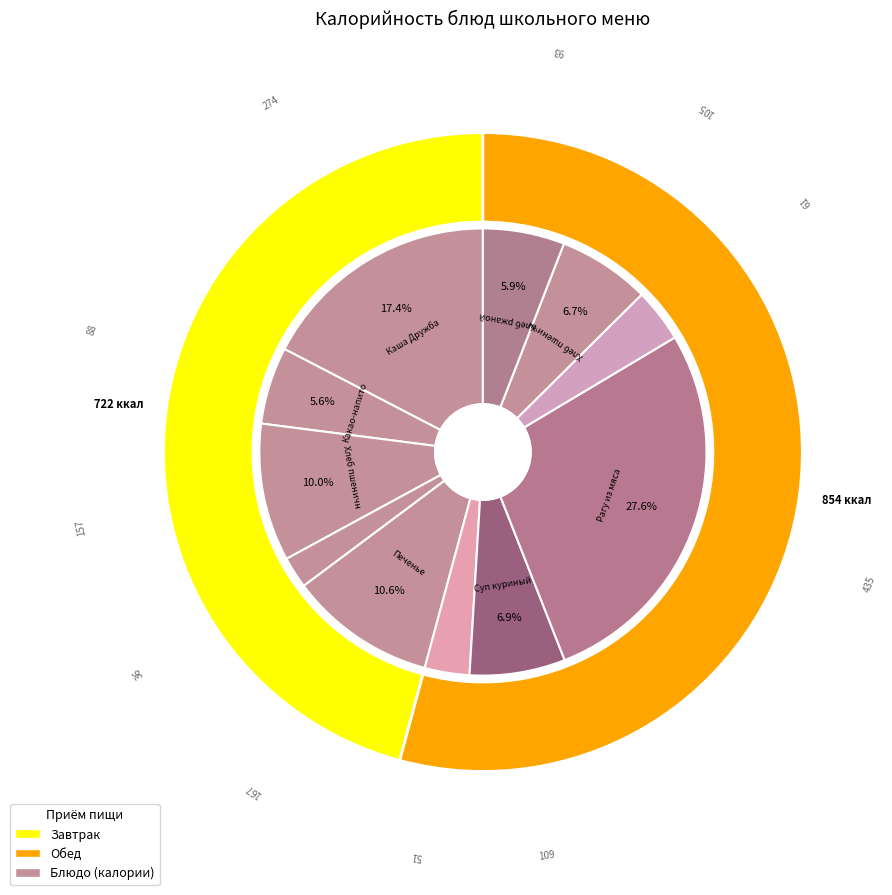

Count the number of slices in the pie.

11